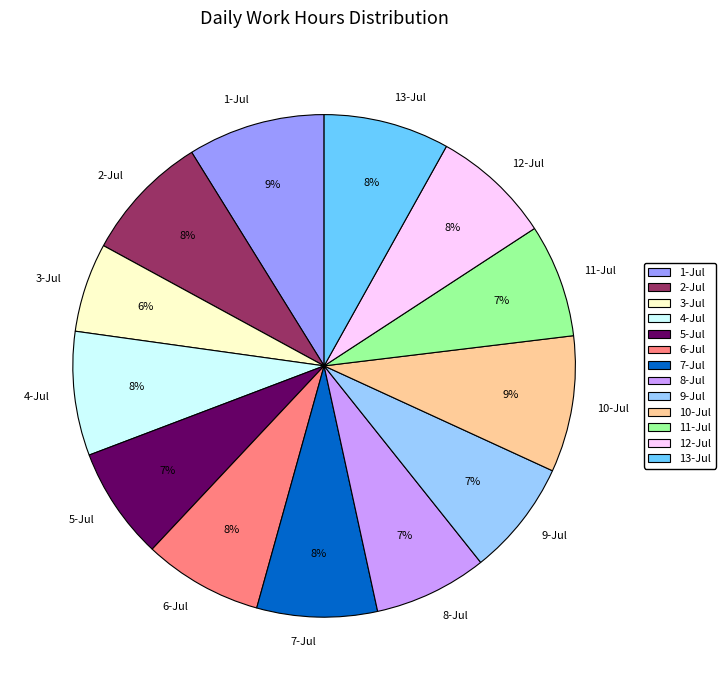

Do 8-Jul and 9-Jul together represent more than half of the pie?

No